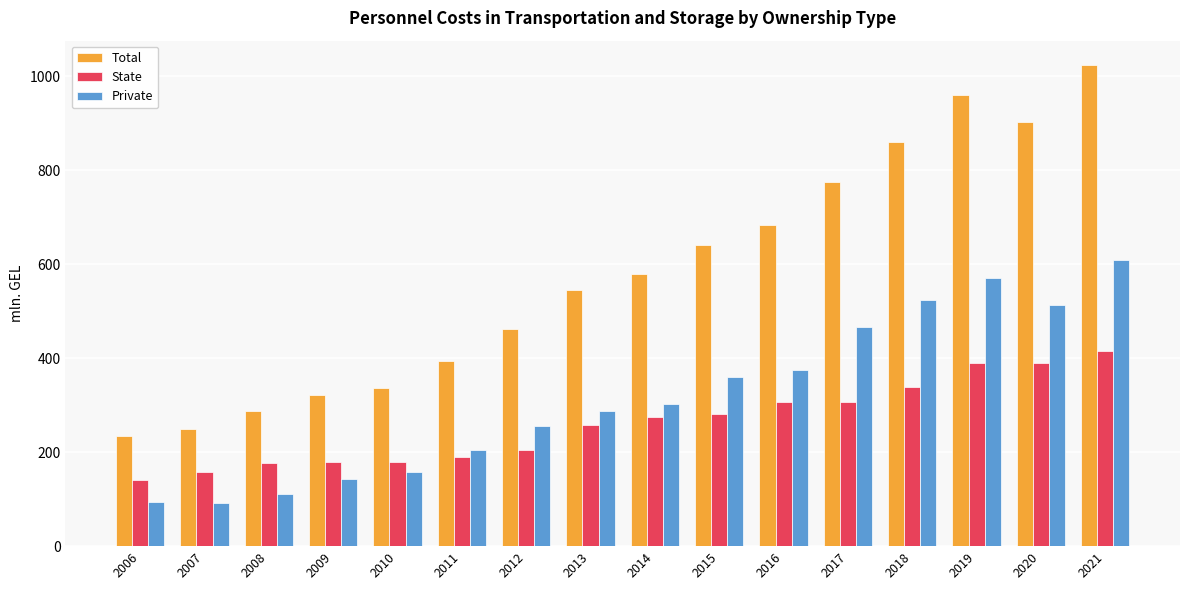

At which label is Total closest to 629?

2015